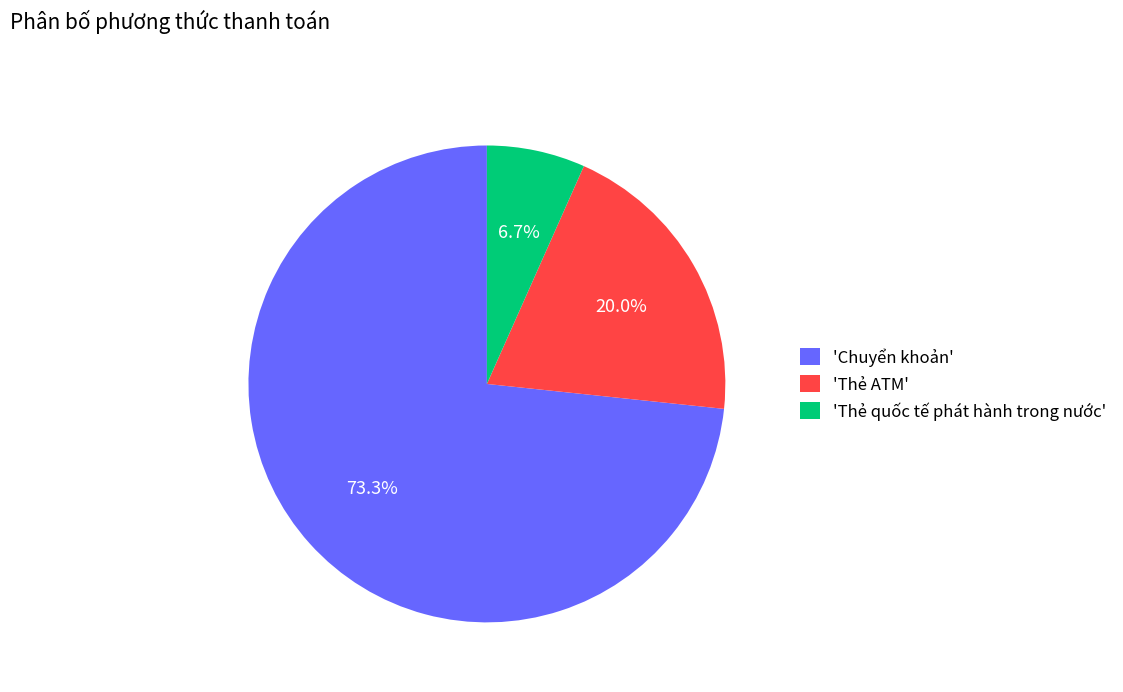

What is the smallest slice in the pie chart?

'Thẻ quốc tế phát hành trong nước'